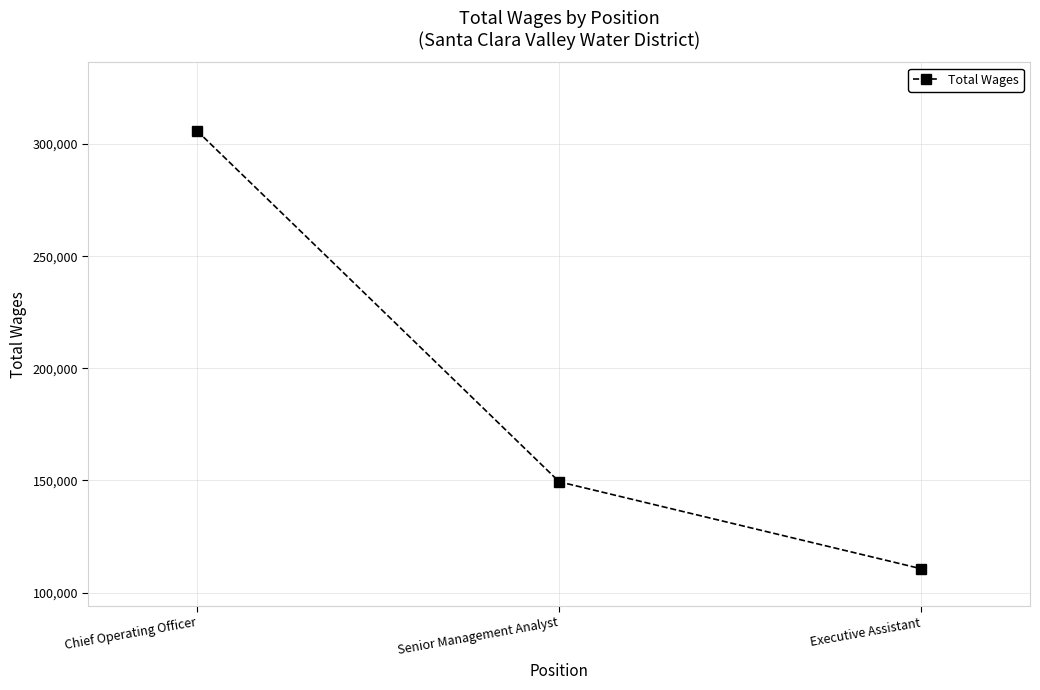

Reading right to left, list all the values displayed in this chart.

Executive Assistant=110628	Senior Management Analyst=149413	Chief Operating Officer=305871